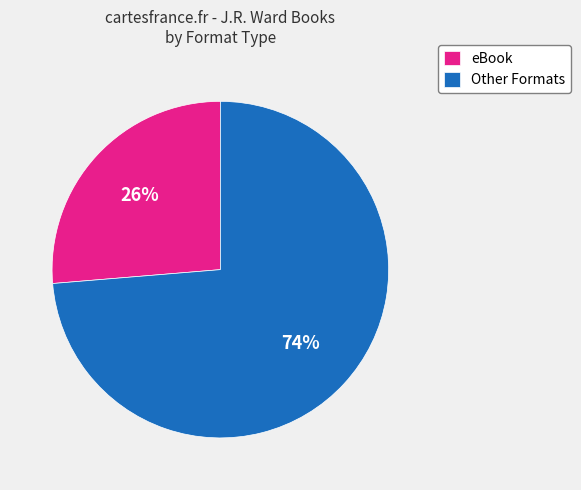

Is there any slice that represents more than half of the pie?

Yes